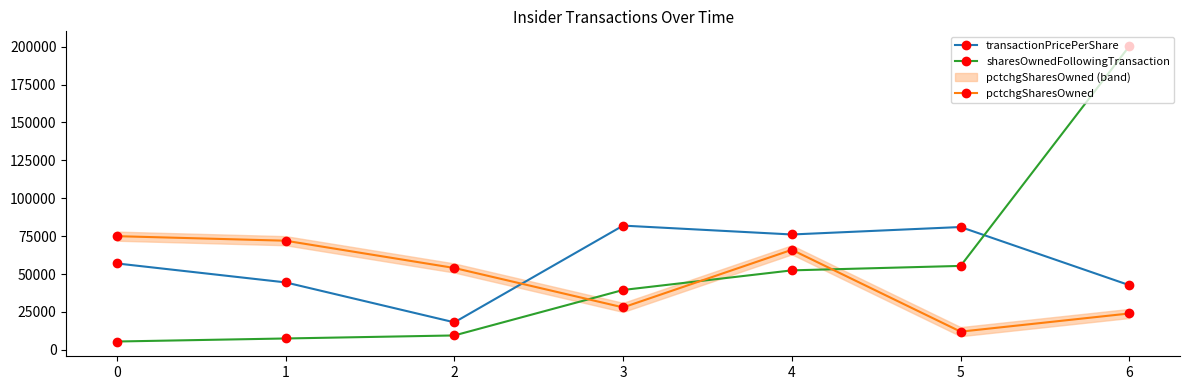

Does the chart display data point markers on the line(s)?

Yes